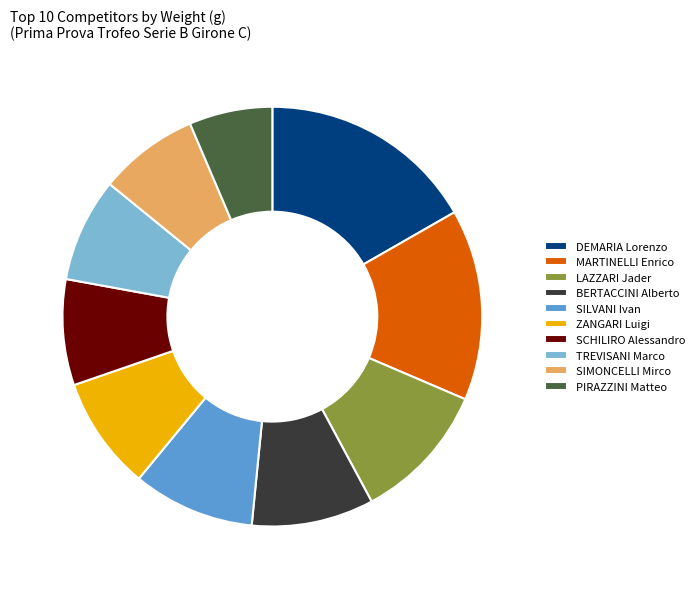

Which category has the smallest portion of the pie?

PIRAZZINI Matteo